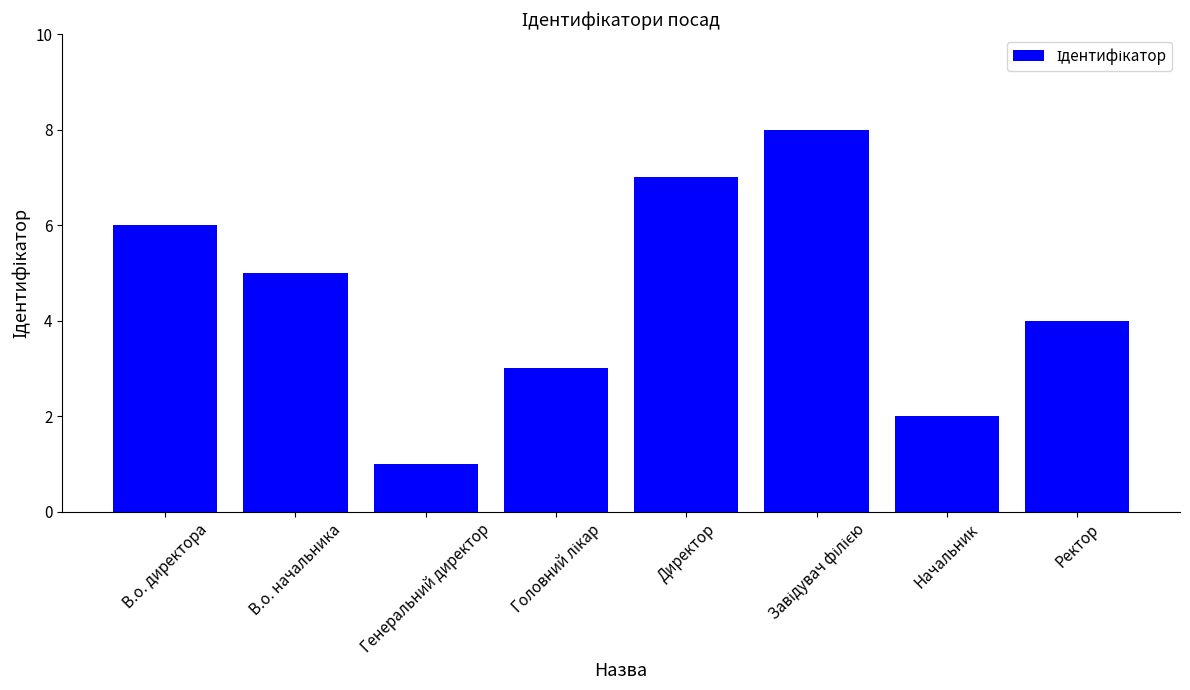

At which label is the value closest to 4?

Ректор